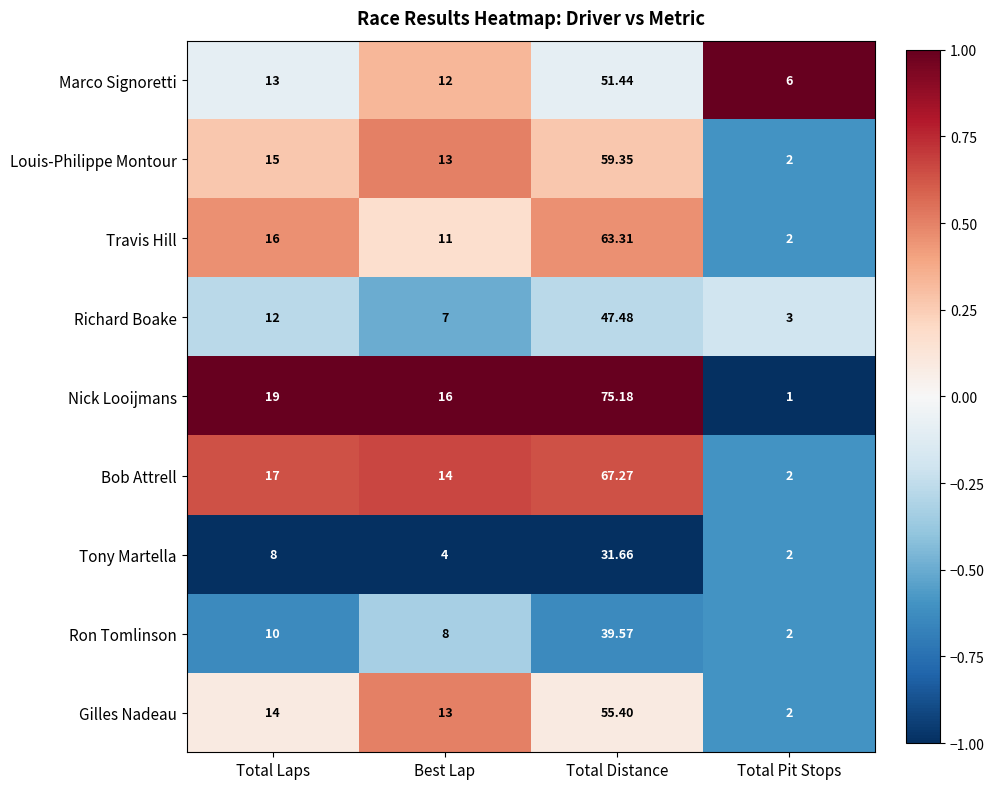

At which category is the sum across all series the highest?

Total Distance